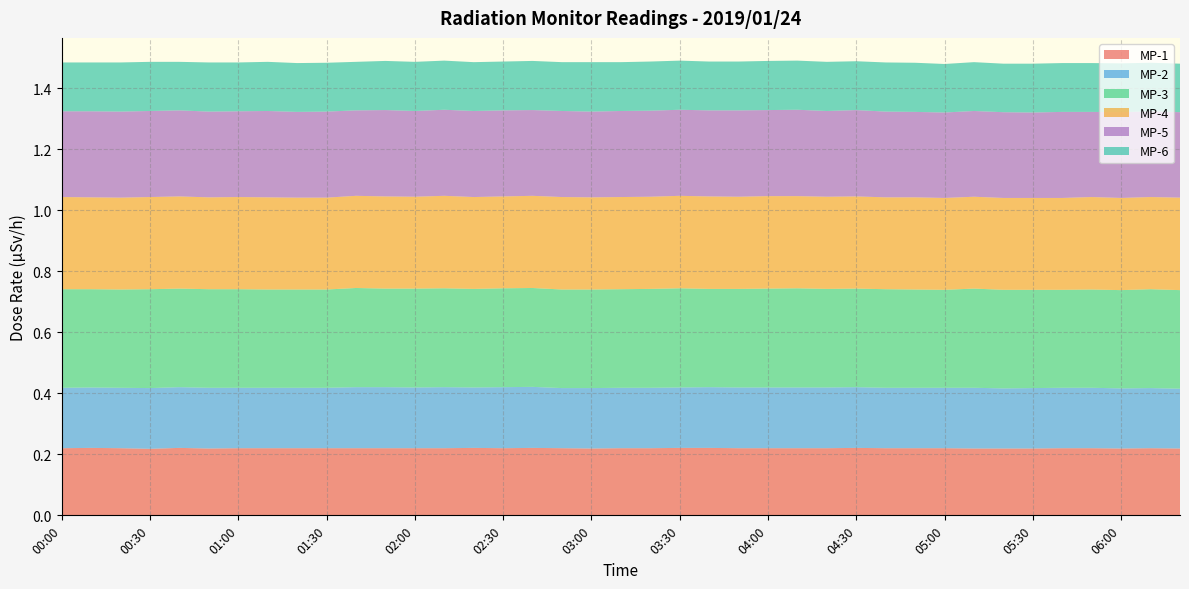

Reading left to right, transcribe all the data shown in this chart.

MP-1: 0.2	0.2	0.2	0.2	0.2	0.2	0.2	0.2	0.2	0.2	0.2	0.2	0.2	0.2	0.2	0.2	0.2	0.2	0.2	0.2	0.2	0.2	0.2	0.2	0.2	0.2	0.2	0.2	0.2	0.2	0.2	0.2	0.2	0.2	0.2	0.2	0.2	0.2	0.2
MP-2: 0.2	0.2	0.2	0.2	0.2	0.2	0.2	0.2	0.2	0.2	0.2	0.2	0.2	0.2	0.2	0.2	0.2	0.2	0.2	0.2	0.2	0.2	0.2	0.2	0.2	0.2	0.2	0.2	0.2	0.2	0.2	0.2	0.2	0.2	0.2	0.2	0.2	0.2	0.2
MP-3: 0.3	0.3	0.3	0.3	0.3	0.3	0.3	0.3	0.3	0.3	0.3	0.3	0.3	0.3	0.3	0.3	0.3	0.3	0.3	0.3	0.3	0.3	0.3	0.3	0.3	0.3	0.3	0.3	0.3	0.3	0.3	0.3	0.3	0.3	0.3	0.3	0.3	0.3	0.3
MP-4: 0.3	0.3	0.3	0.3	0.3	0.3	0.3	0.3	0.3	0.3	0.3	0.3	0.3	0.3	0.3	0.3	0.3	0.3	0.3	0.3	0.3	0.3	0.3	0.3	0.3	0.3	0.3	0.3	0.3	0.3	0.3	0.3	0.3	0.3	0.3	0.3	0.3	0.3	0.3
MP-5: 0.3	0.3	0.3	0.3	0.3	0.3	0.3	0.3	0.3	0.3	0.3	0.3	0.3	0.3	0.3	0.3	0.3	0.3	0.3	0.3	0.3	0.3	0.3	0.3	0.3	0.3	0.3	0.3	0.3	0.3	0.3	0.3	0.3	0.3	0.3	0.3	0.3	0.3	0.3
MP-6: 0.2	0.2	0.2	0.2	0.2	0.2	0.2	0.2	0.2	0.2	0.2	0.2	0.2	0.2	0.2	0.2	0.2	0.2	0.2	0.2	0.2	0.2	0.2	0.2	0.2	0.2	0.2	0.2	0.2	0.2	0.2	0.2	0.2	0.2	0.2	0.2	0.2	0.2	0.2